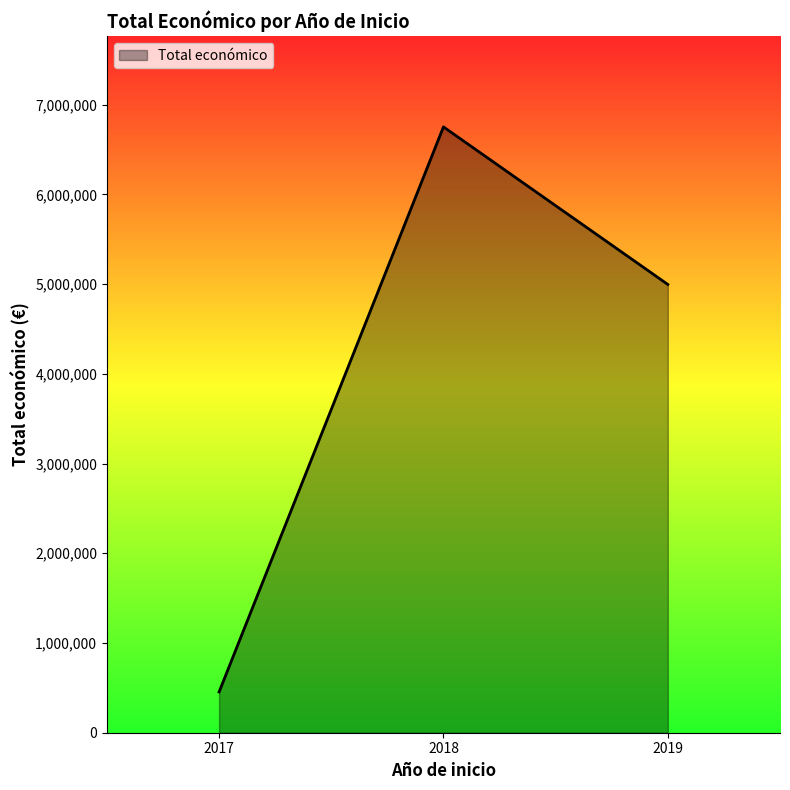

What is the difference between the maximum and minimum values?

6297192